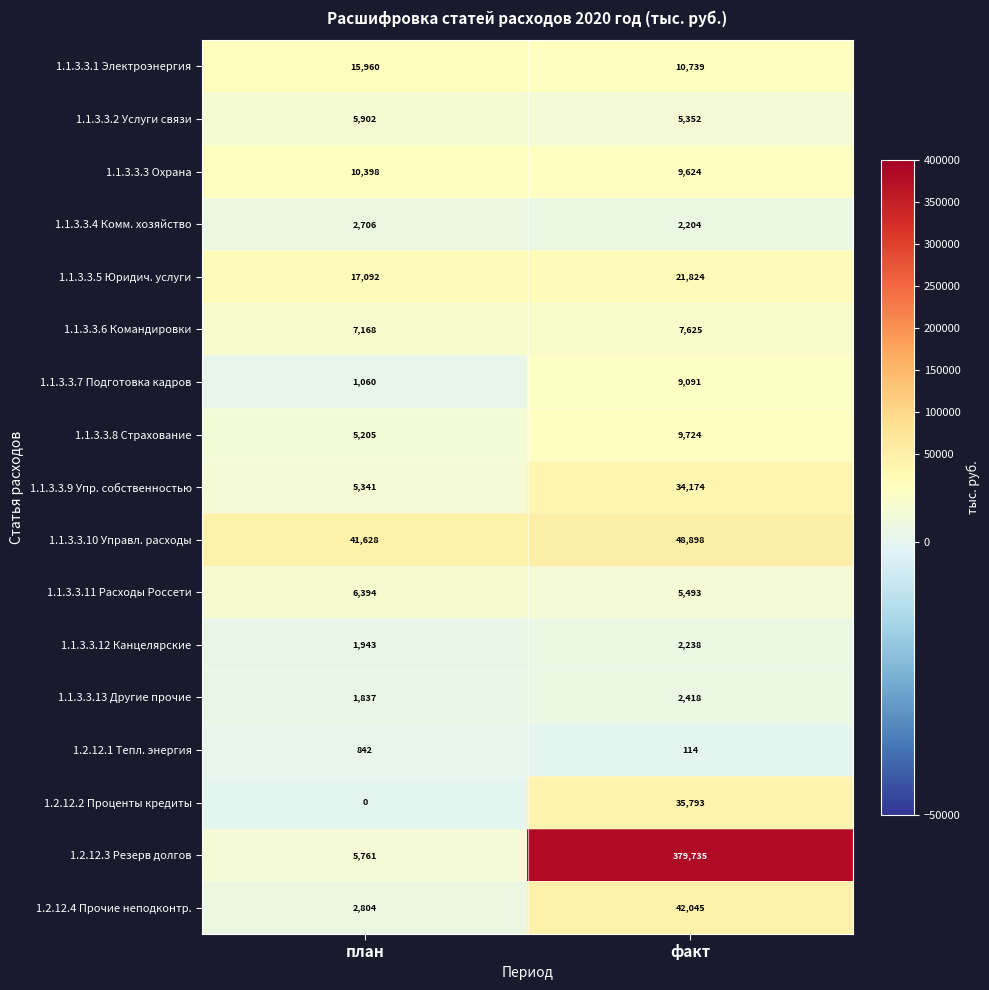

At which category does the chart reach its minimum across all series?

план